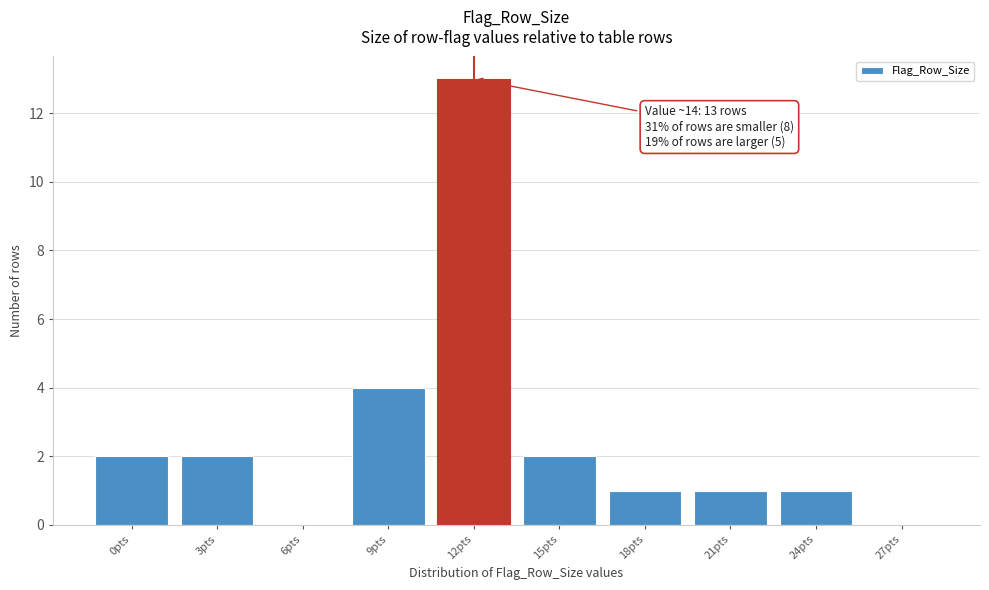

Reading left to right, list all the values displayed in this chart.

0pts=2	3pts=2	6pts=0	9pts=4	12pts=13	15pts=2	18pts=1	21pts=1	24pts=1	27pts=0